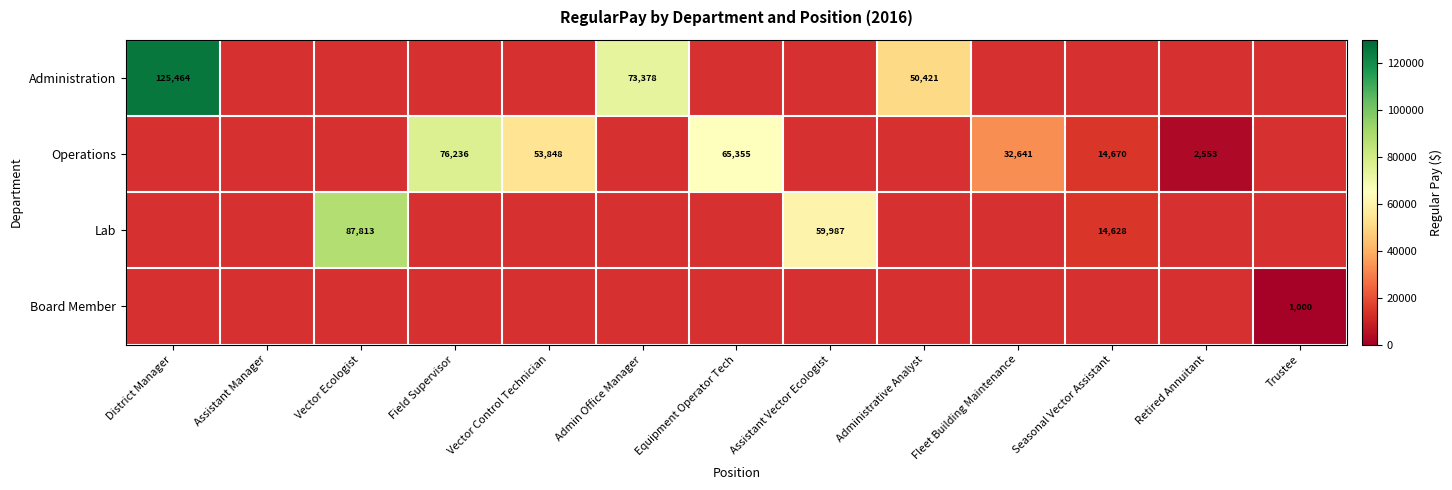

Is the value of Administration at Admin Office Manager greater than the value of Operations at Field Supervisor?

No